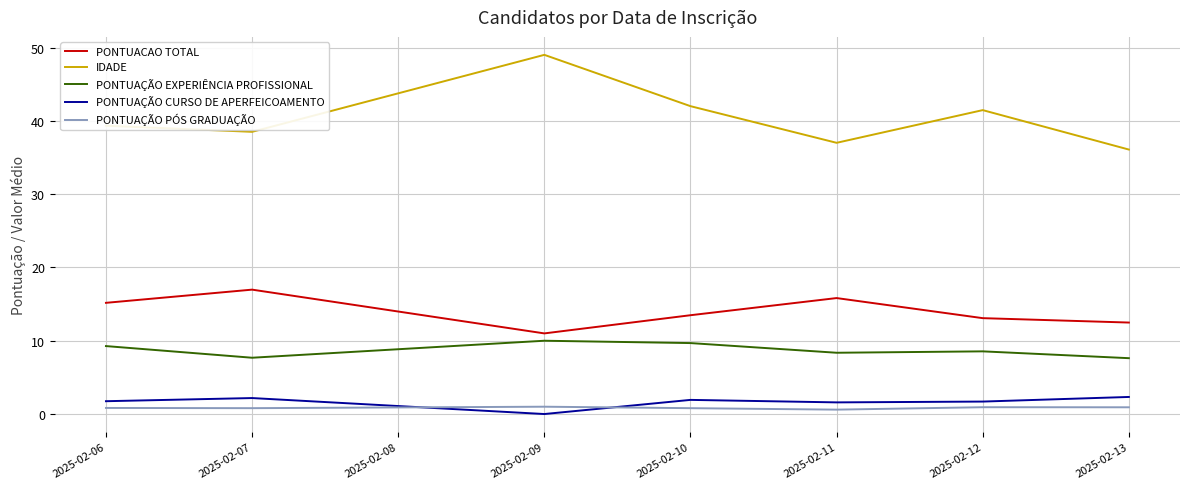

Does the chart display data point markers on the line(s)?

No